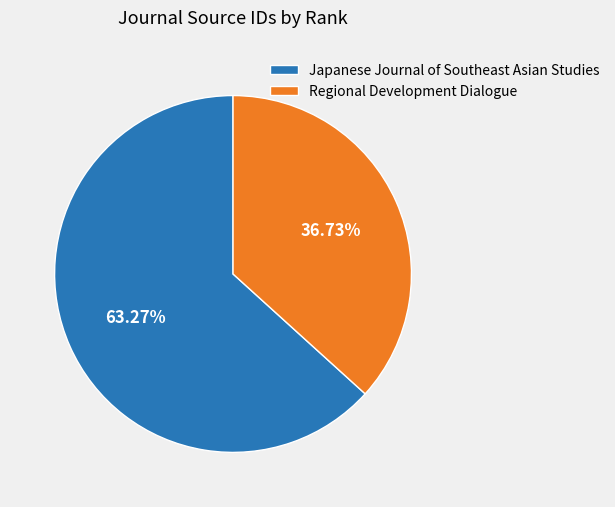

To the nearest percent, what is the average slice percentage?

50%